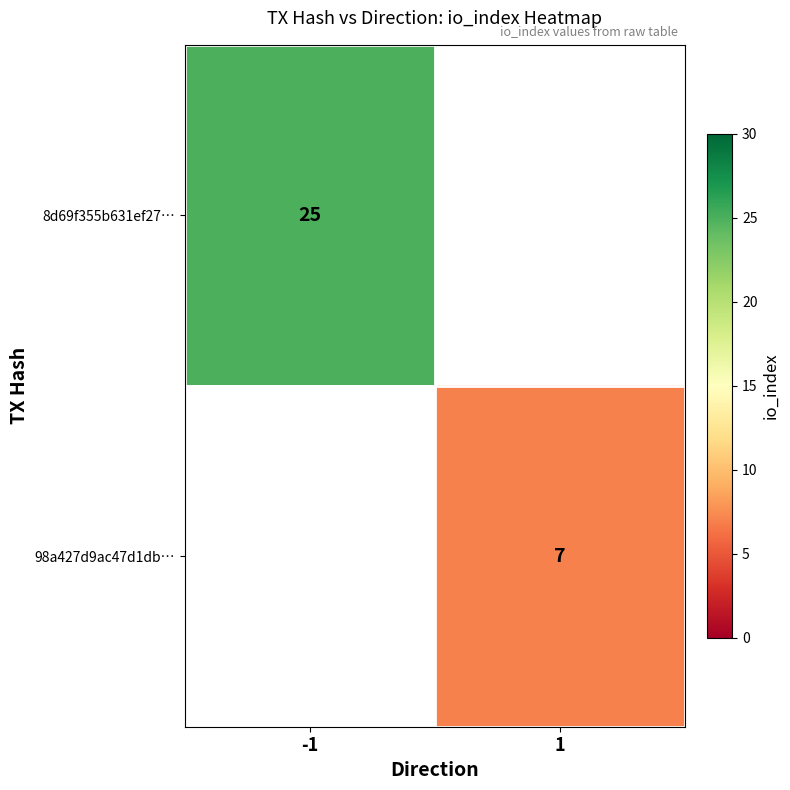

The 98a427d9ac47d1db… series shows 7 at 1. True or false?

True